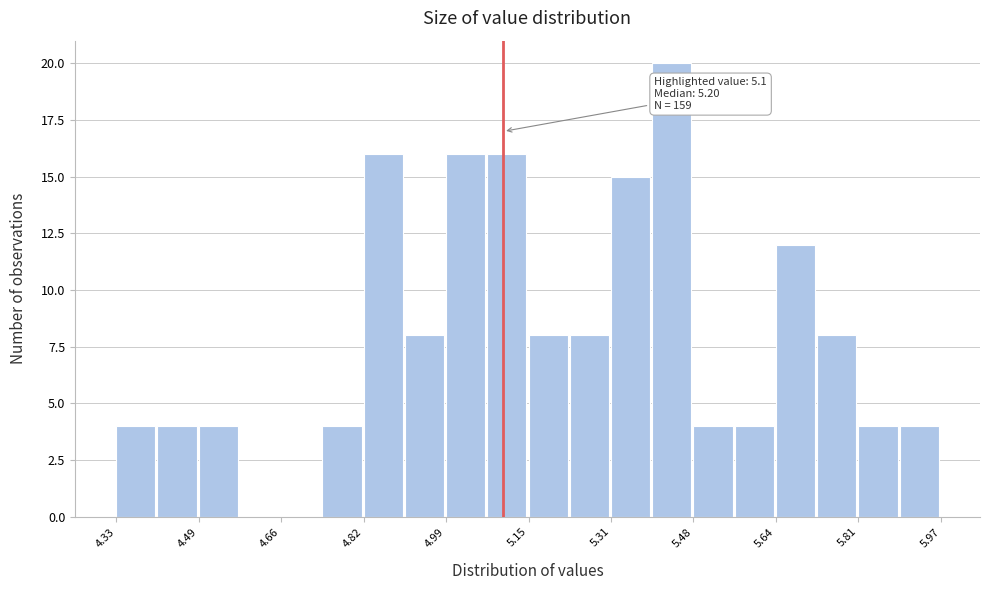

Over which range of the x-axis is the bar tallest?

5.396 to 5.478